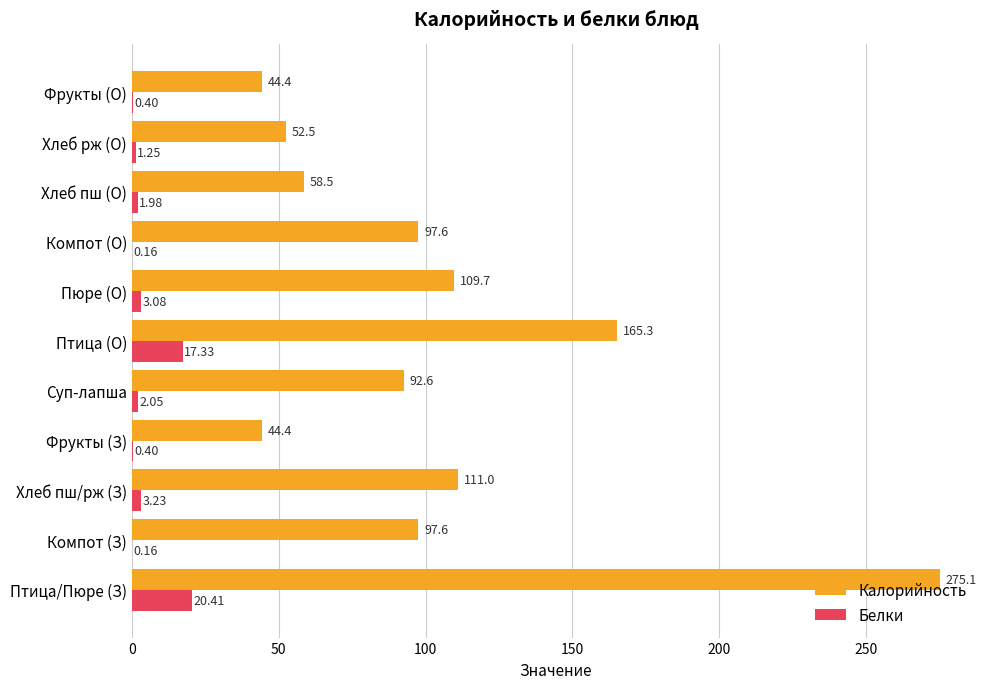

What is the sum of the Калорийность values at Компот (О) and Фрукты (О)?

142.0